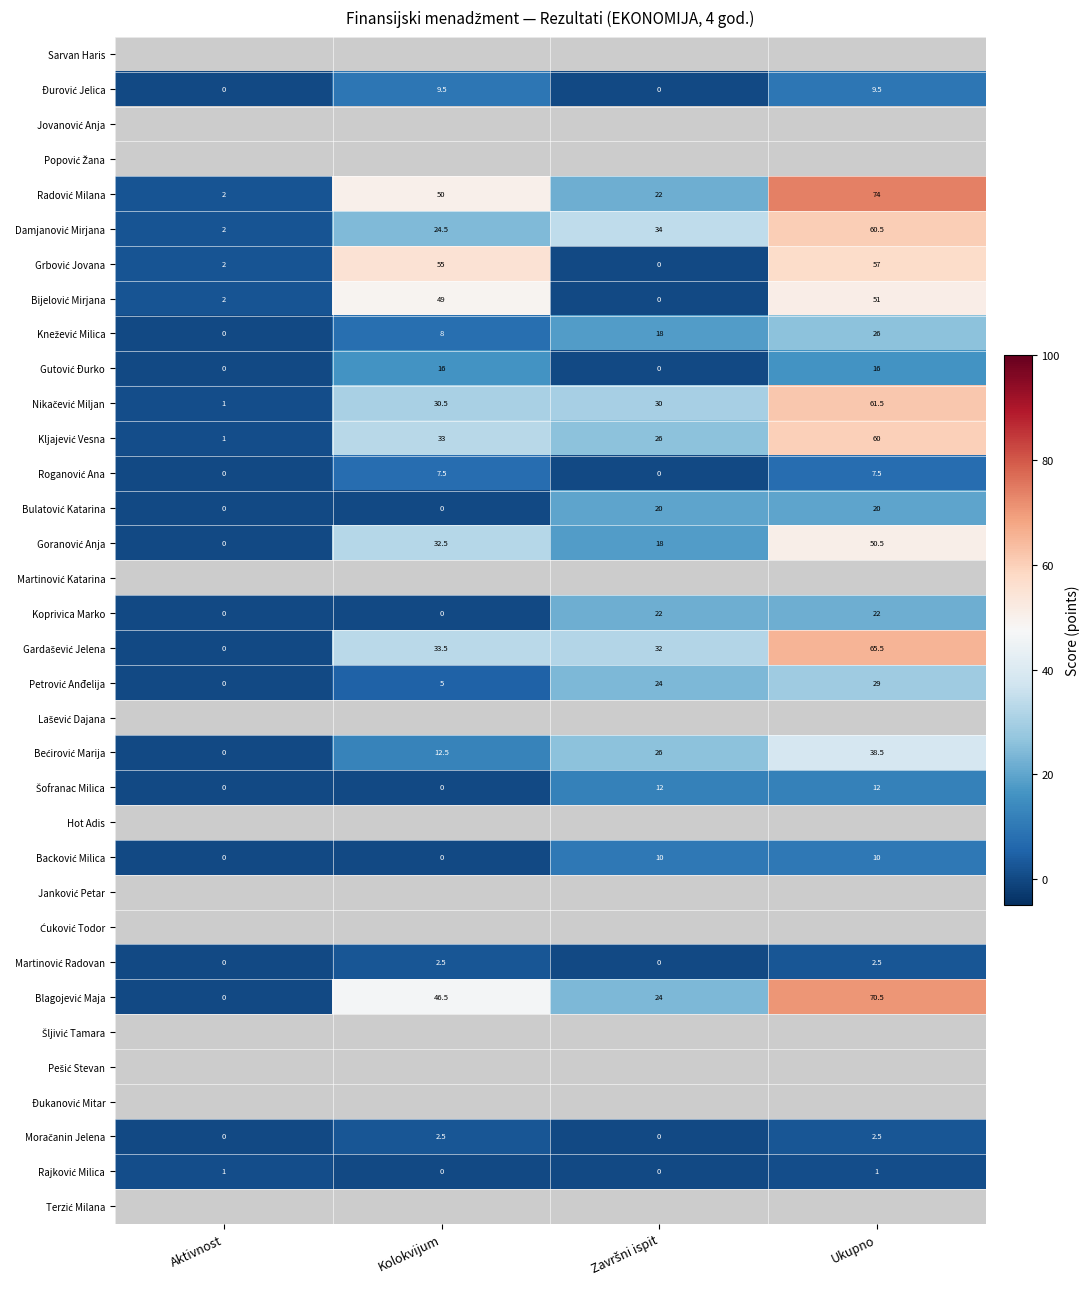

What is the difference between the second highest and second lowest values in the Bećirović Marija series?

13.5